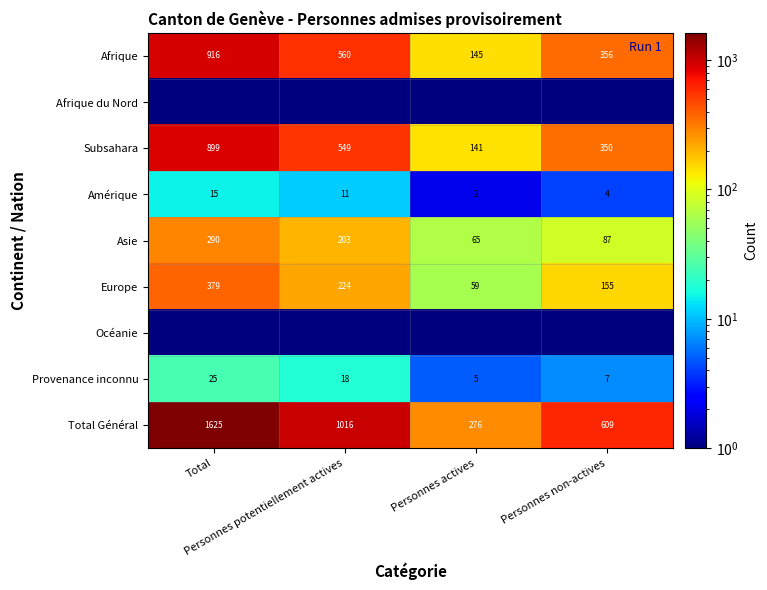

What is the difference between the maximum and second lowest values in the Asie series?

203.0